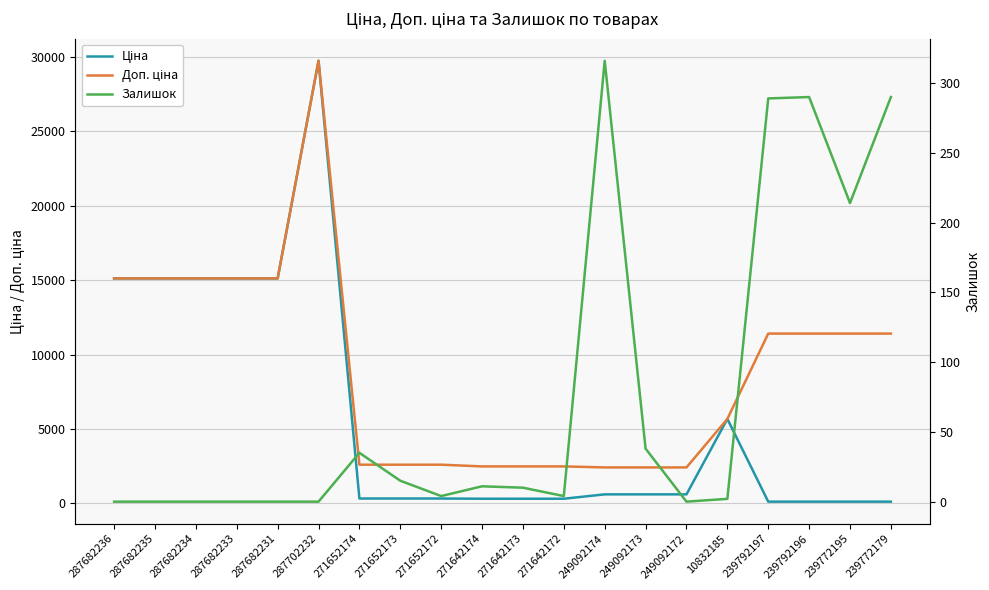

Is the value of Ціна at 271652172 greater than the value of Залишок at 249092173?

Yes